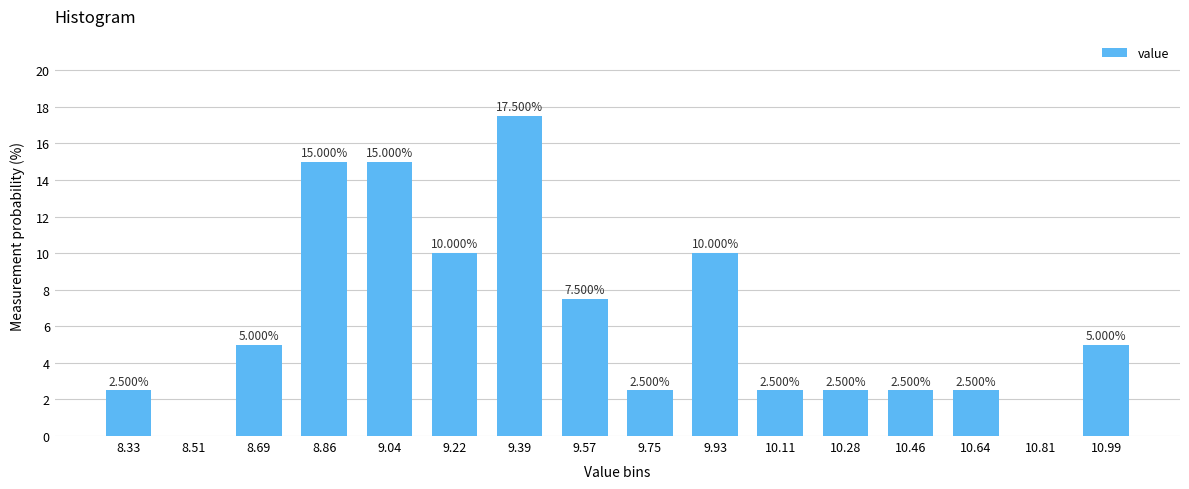

Between 9.39 and 8.69, which is larger?

9.39